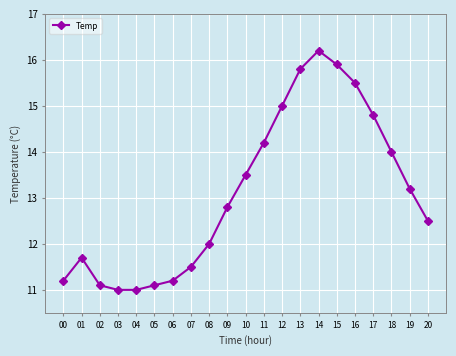

What is the value of the 11th point from the left?

13.5